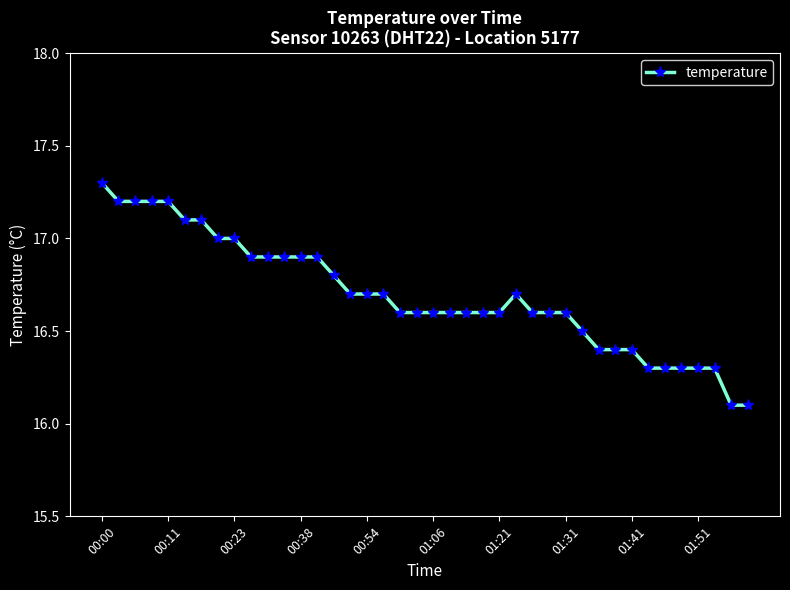

What is the difference between the maximum and second lowest values?

1.2